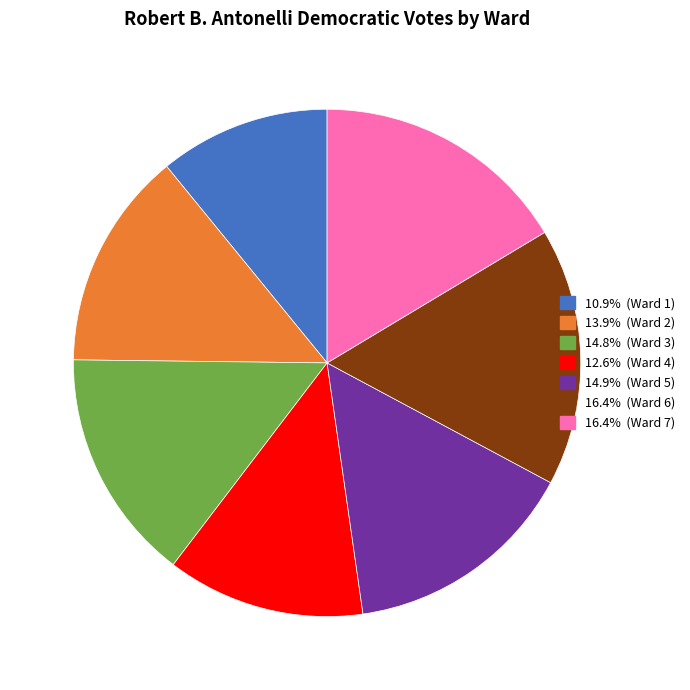

Is there any slice that represents more than half of the pie?

No